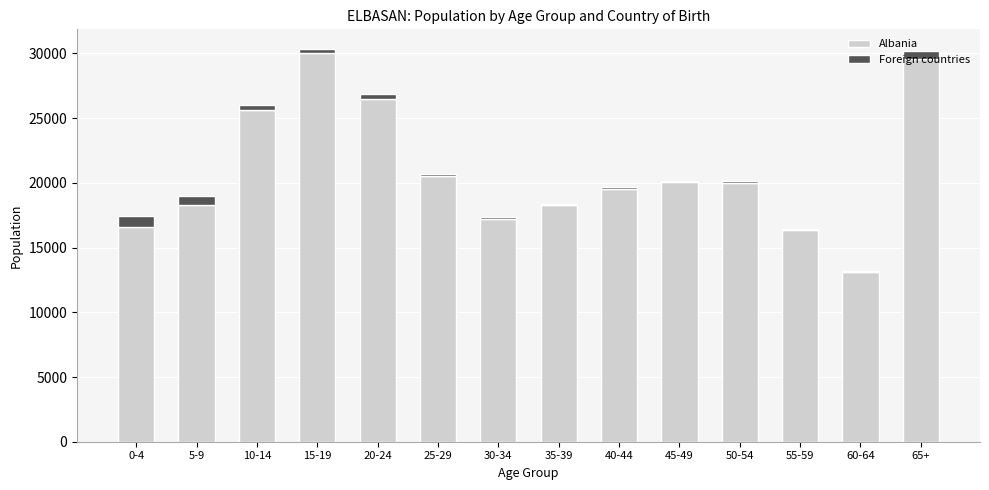

What is the sum of all Albania values?

291635